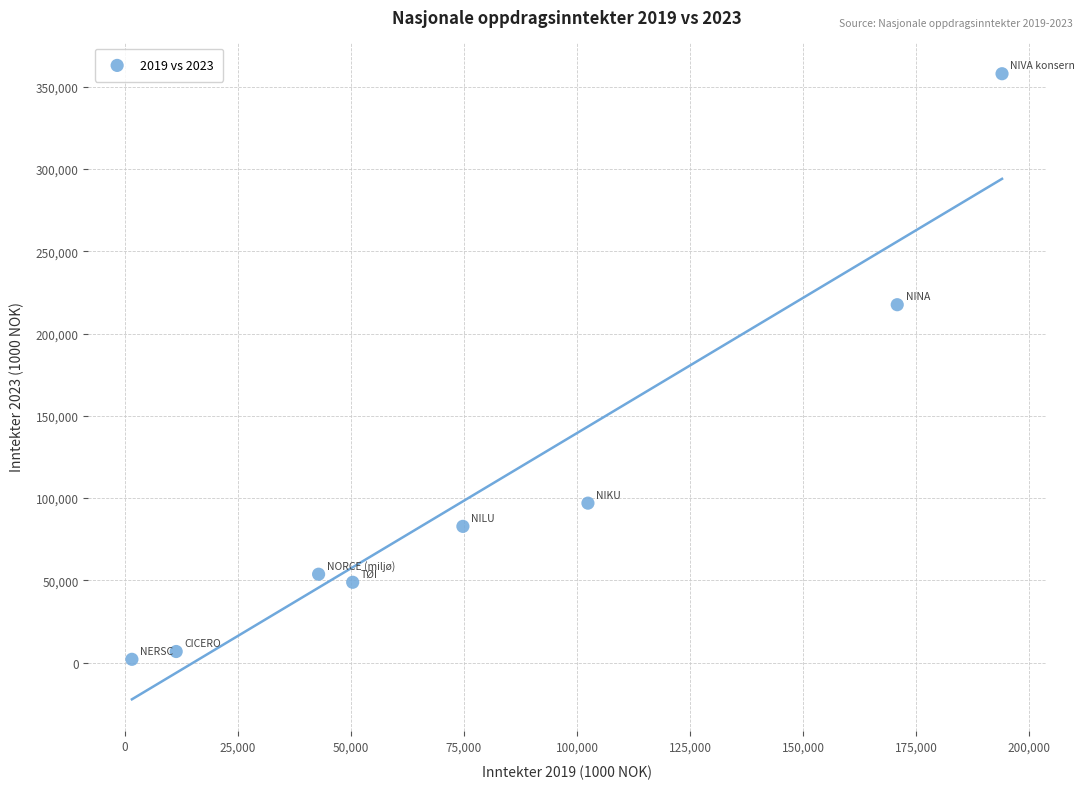

What is the range of Y values (max minus min)?

356006